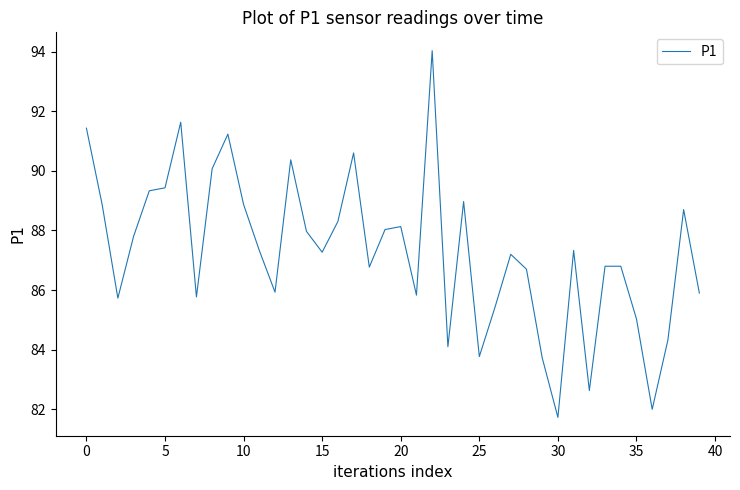

What is the smallest value displayed?

81.7